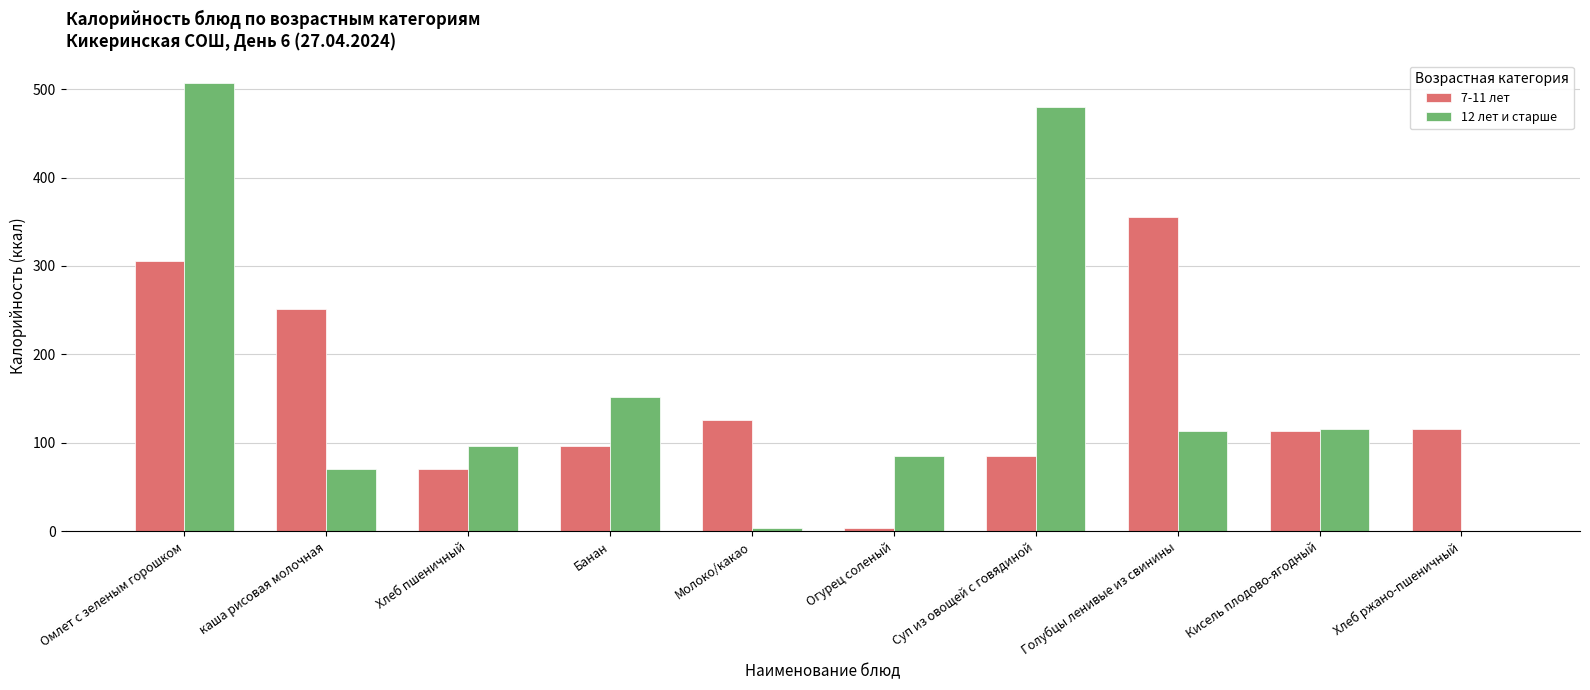

Reading right to left, what are all the values shown in this chart?

7-11 лет: 116.0	113.0	355.0	84.8	4.1	126.0	96.0	70.5	251.1	305.3
12 лет и старше: 0.0	116.0	113.0	480.0	84.8	4.1	151.4	96.0	70.5	507.1